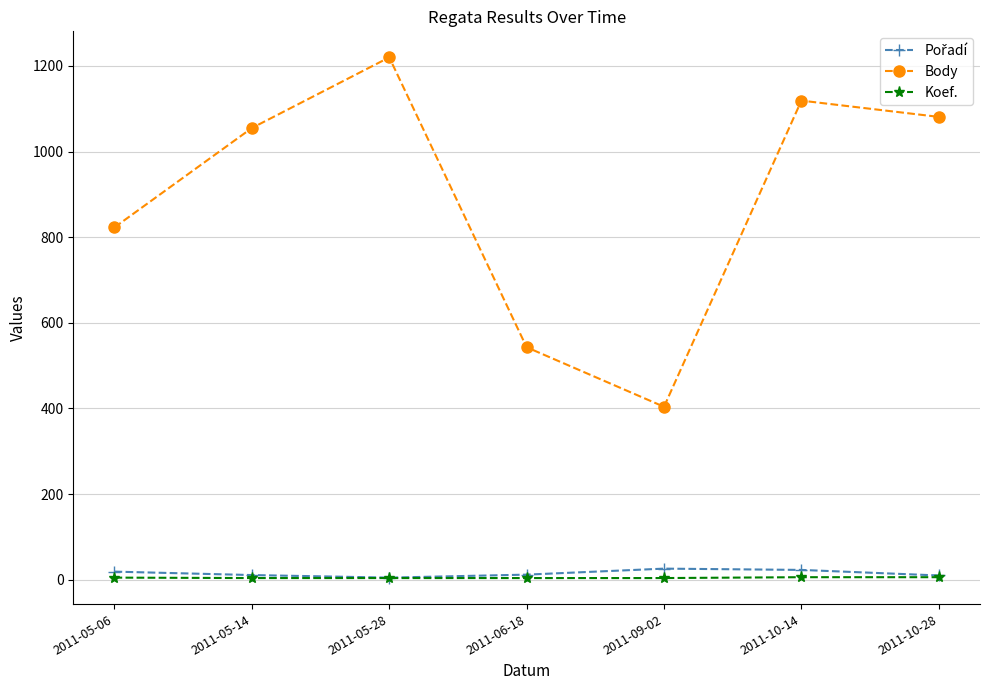

Does the chart have visible grid lines?

Yes